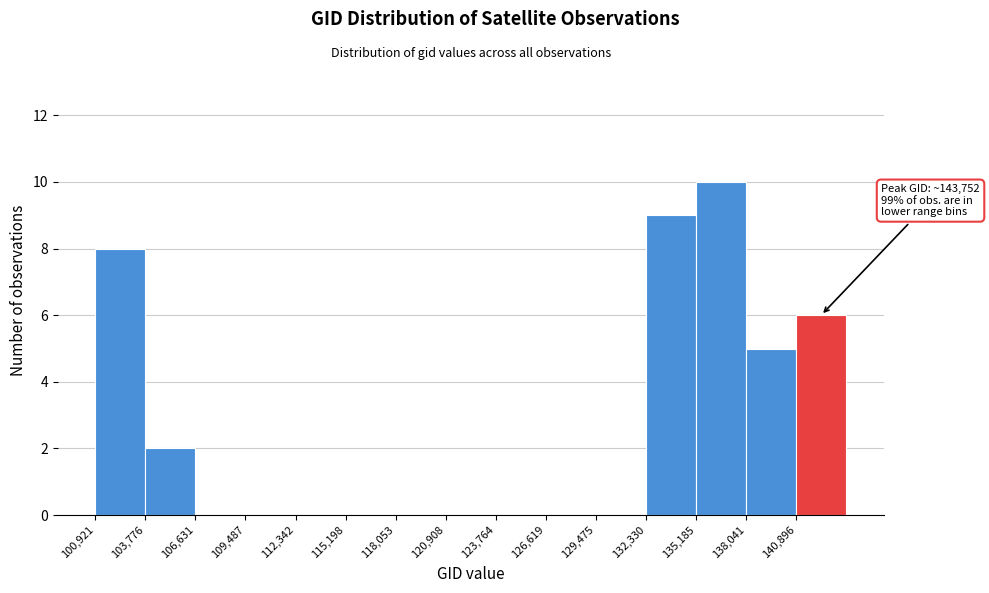

Which range on the x-axis has the tallest bar?

135000 to 138000